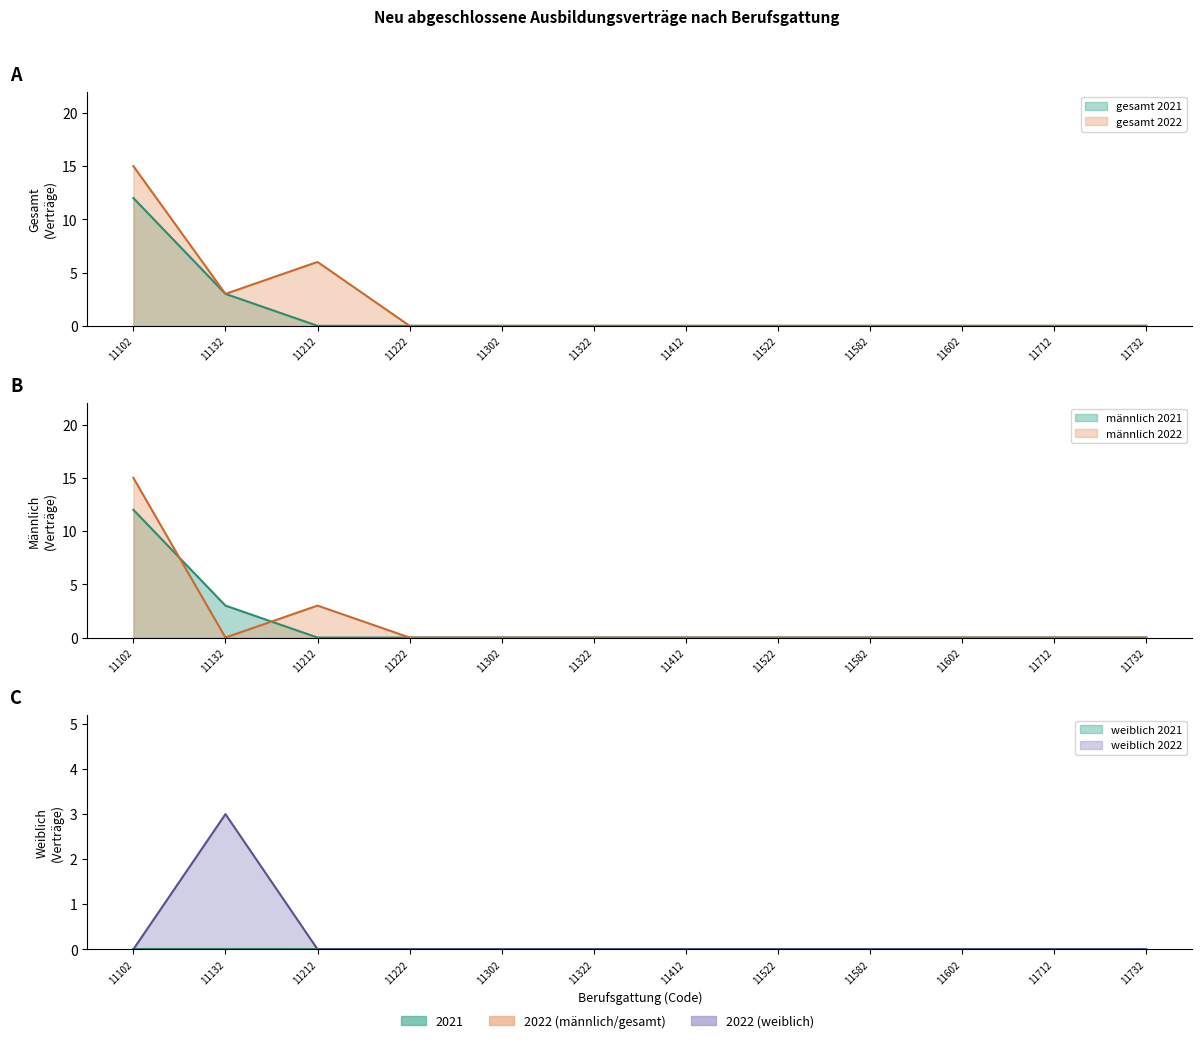

True or false: gesamt_2022 and weiblich_2022 intersect in this chart.

False